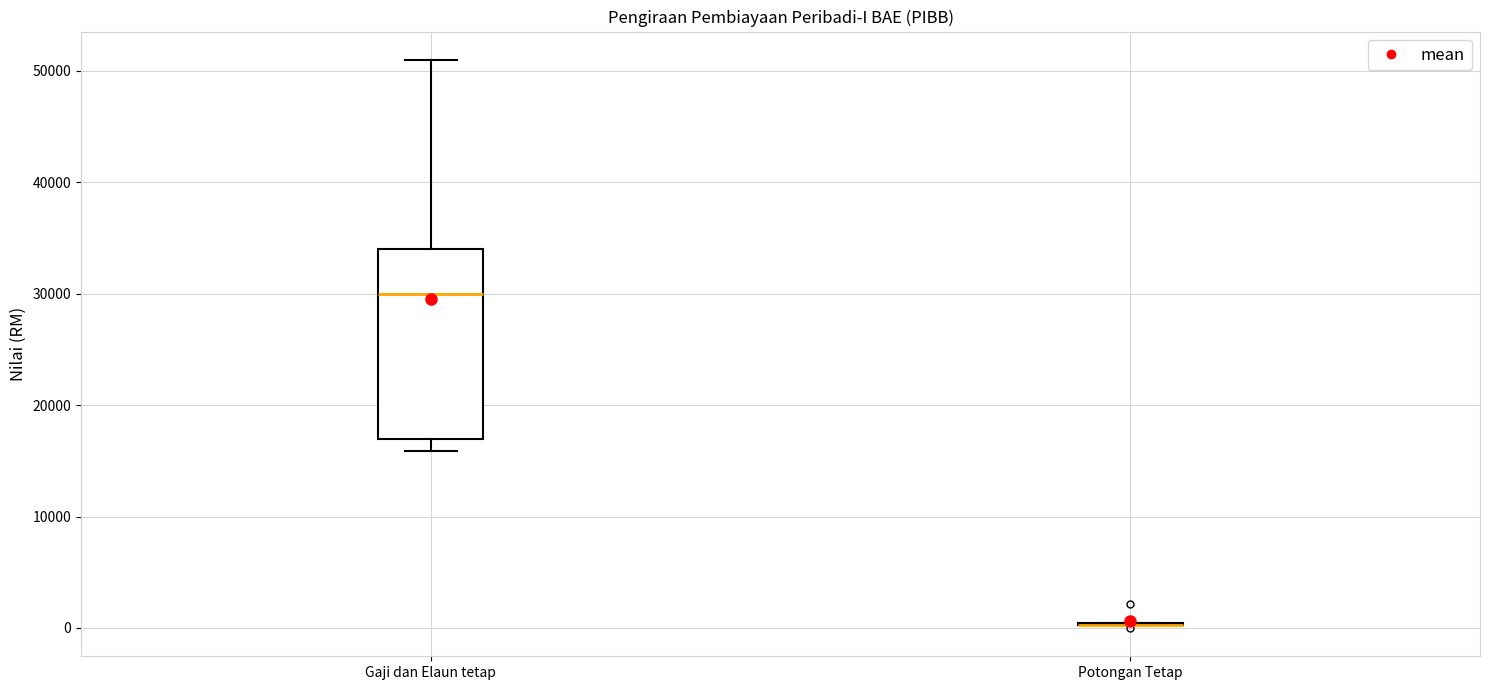

Reading left to right, transcribe this box plot: for each box, give where its median line is, the range the box spans, and where its two whiskers end, as read against the y-axis. The values are not printed on the chart, so give them approximately, as read against the axis.

Gaji dan Elaun tetap: median 30000, box 17000 to 34000, whiskers 16000 to 51000
Potongan Tetap: box collapsed to a line at 0, whiskers 0 to 0